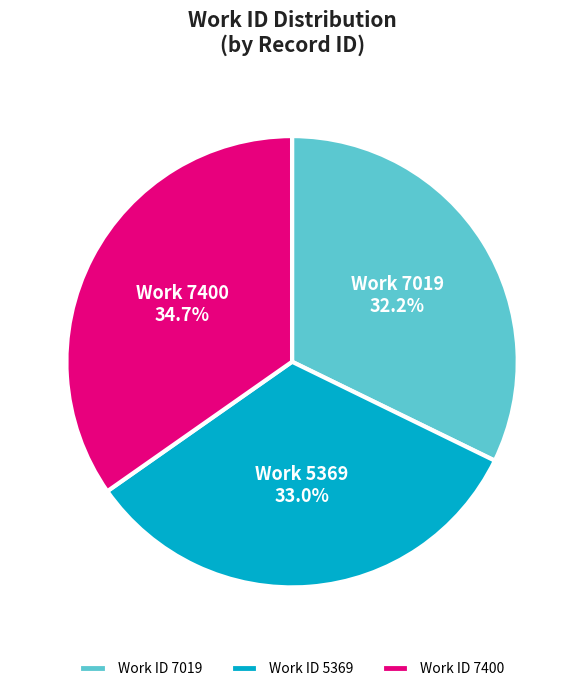

What portion of the pie excludes Work ID 5369?

67.0%